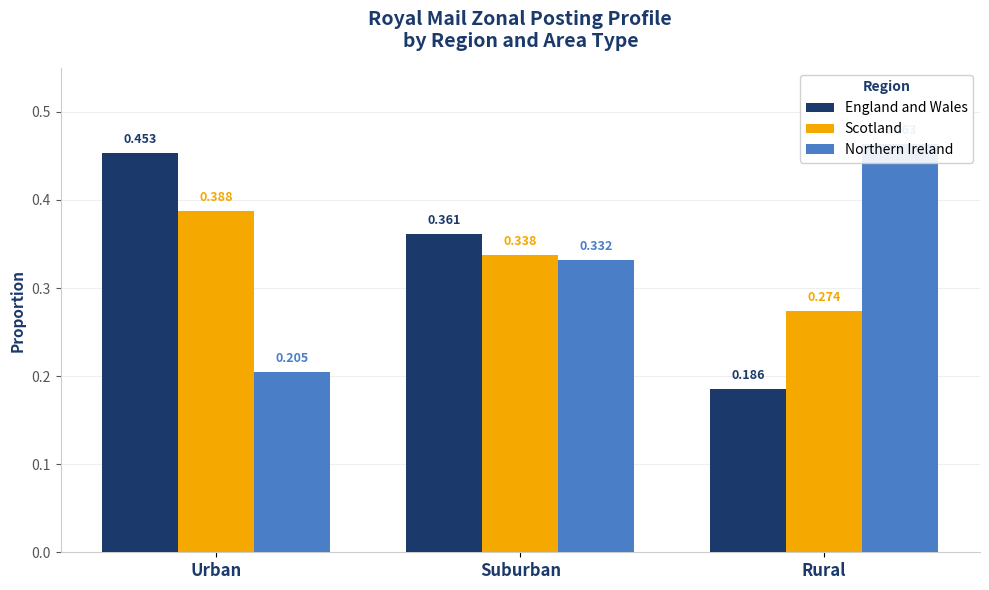

Which category has the highest value in the Northern Ireland series?

Rural